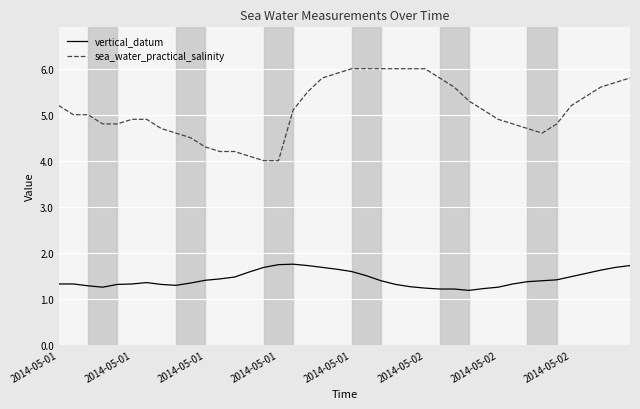

What is the minimum value for sea_water_practical_salinity?

4.0